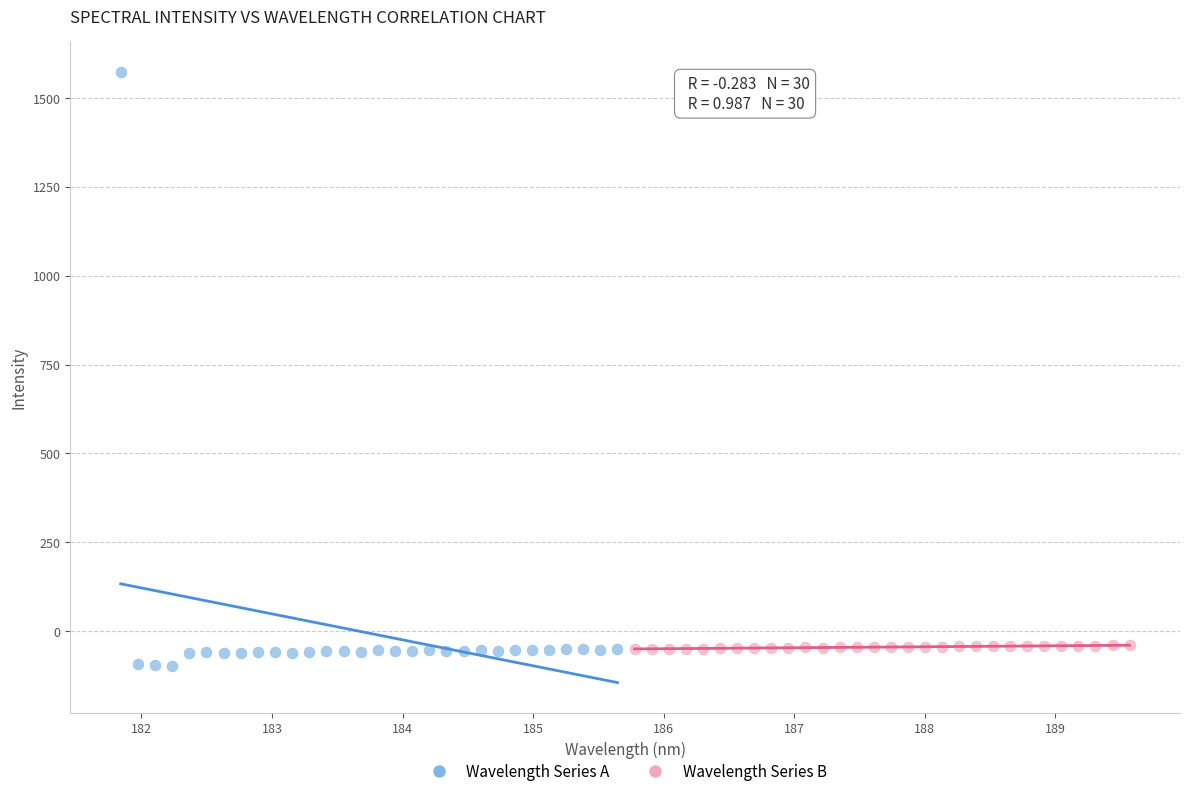

What are all the series names shown in the legend?

Wavelength Series A, Wavelength Series B